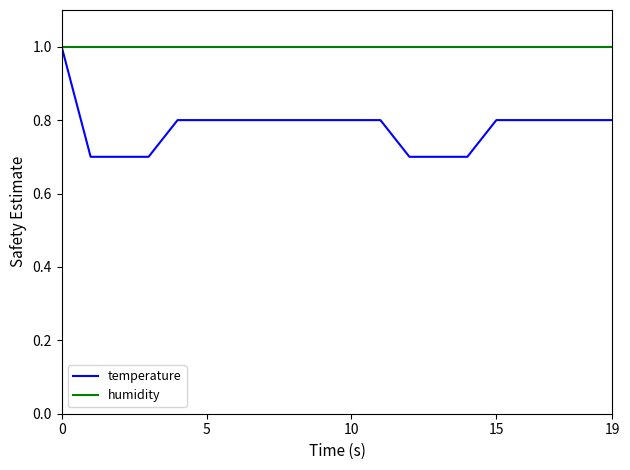

Which series has the largest total across all categories?

humidity